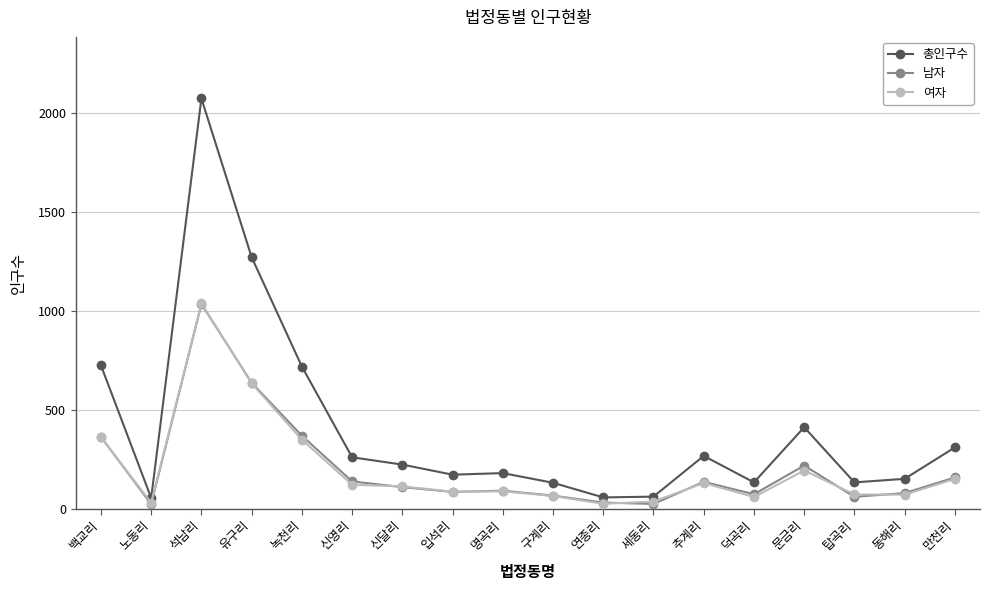

Which label corresponds to the largest value in the chart?

석남리